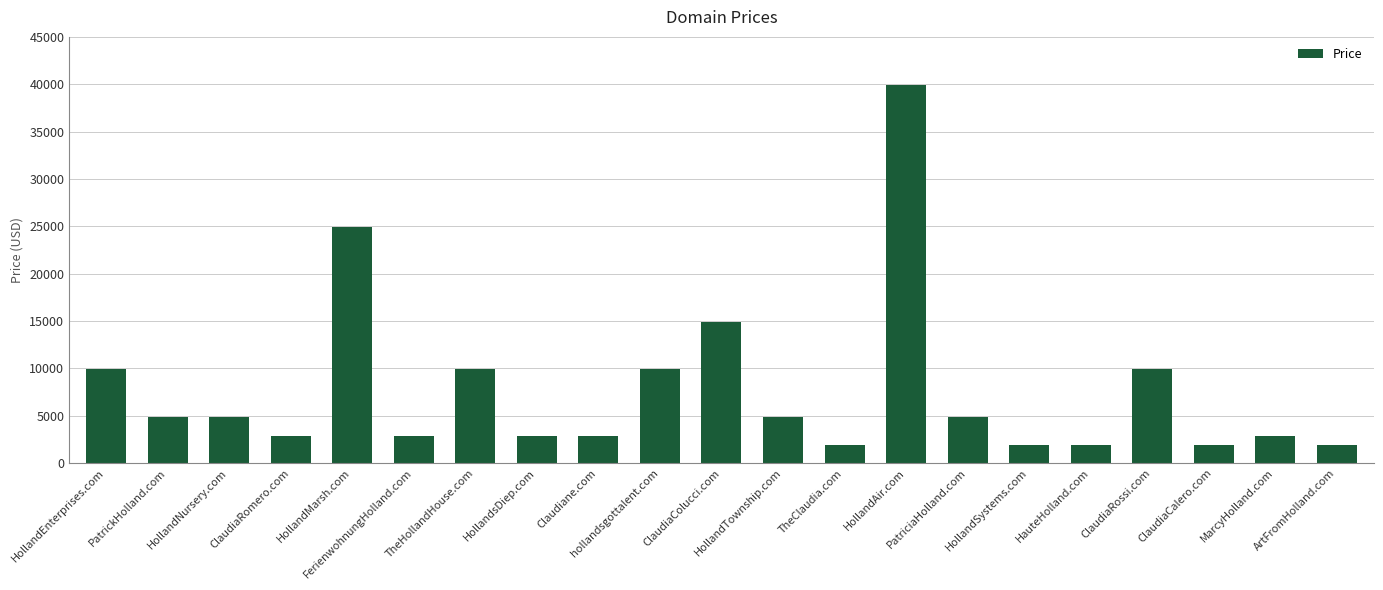

What is the maximum value shown in the chart?

39888